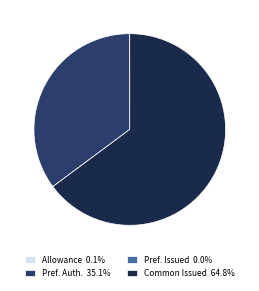

Approximately how many times larger is the value at Pref. Auth. 35.1% compared to Common Issued 64.8%?

0.5